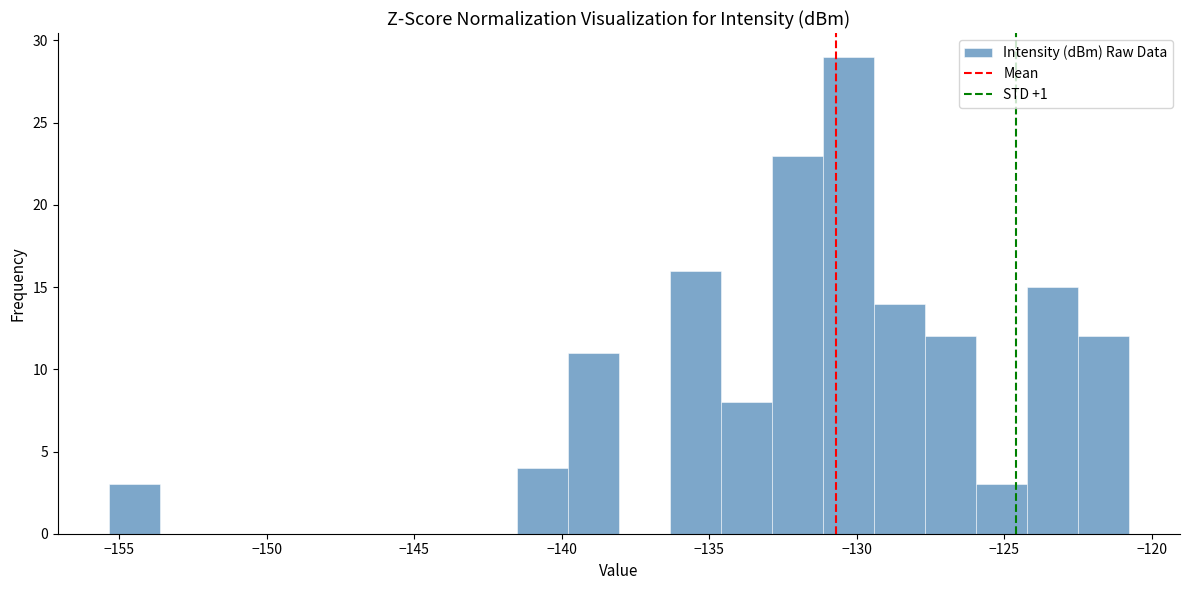

Around what value on the x-axis is the tallest bar? Give the approximate position of its centre, as read against the axis.

-130.5